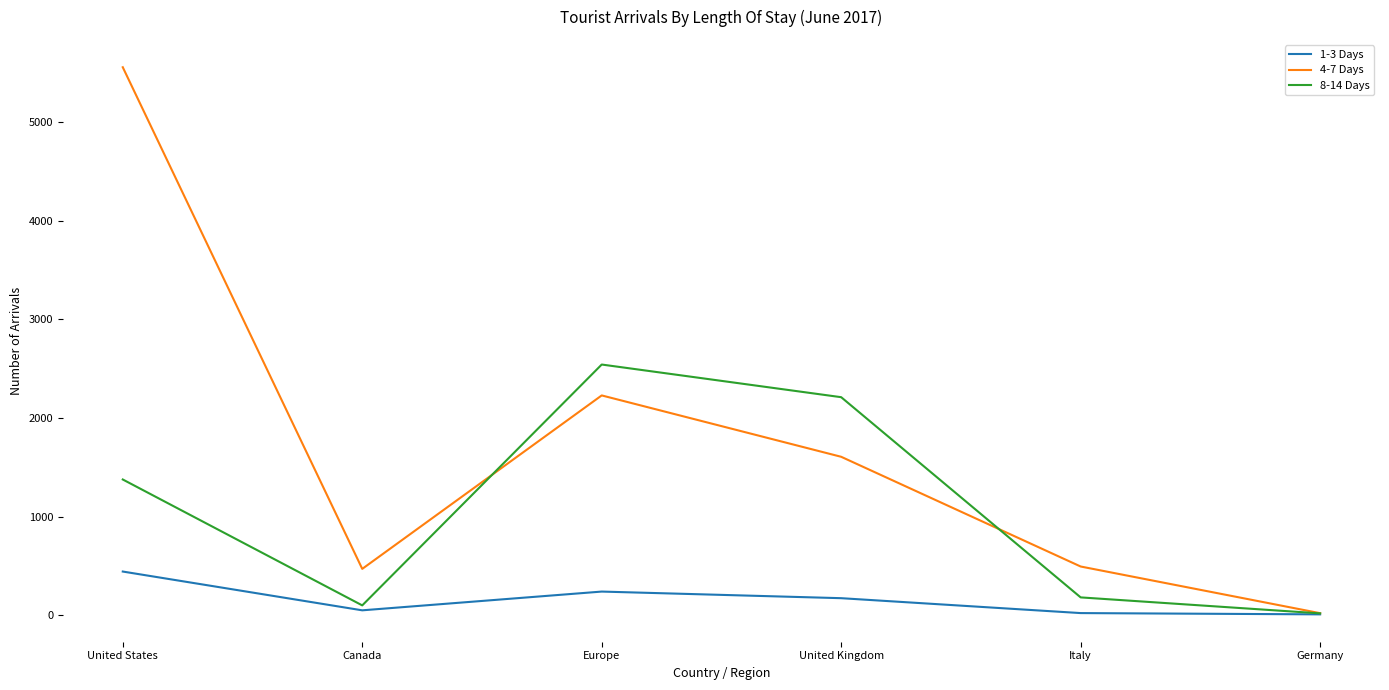

At which label does 4-7 Days first exceed 1607?

United States